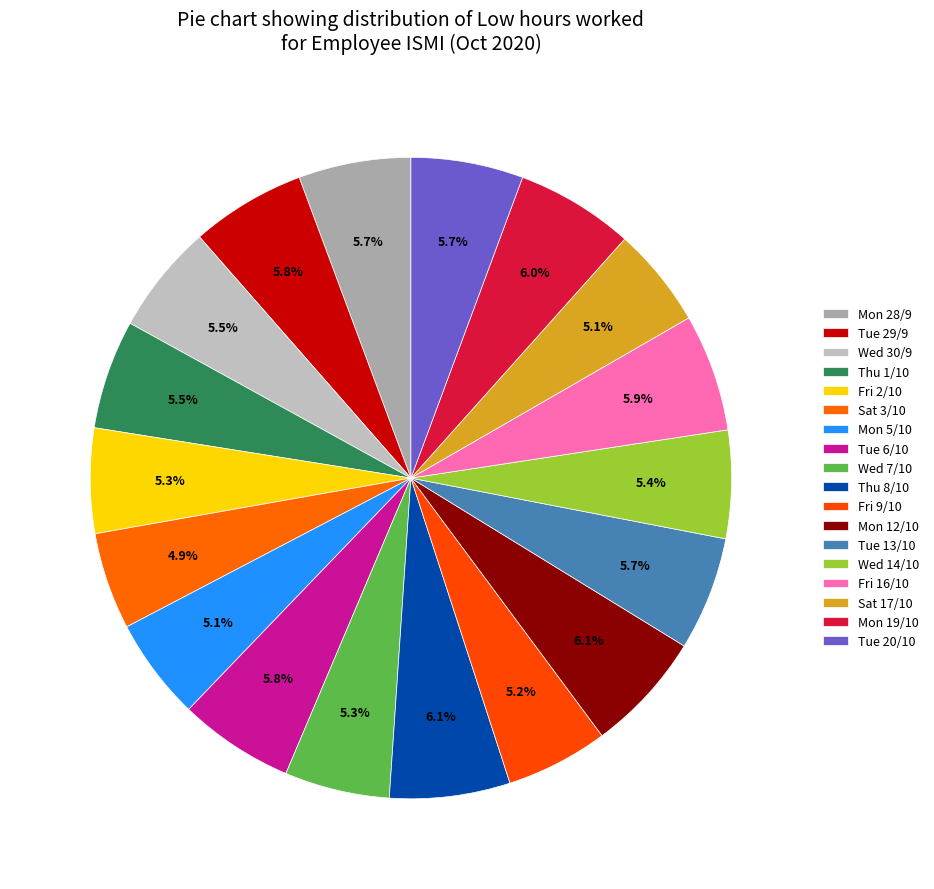

The Mon 5/10 slice represents 5% of the pie. True or false?

True